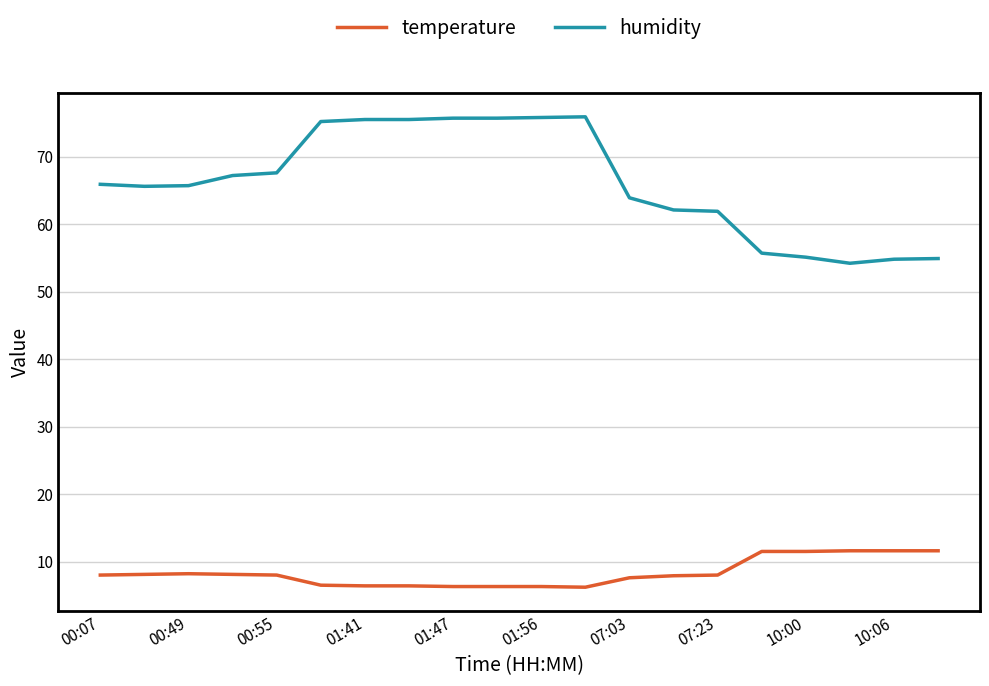

List the series in order of their peak value, highest first.

humidity, temperature